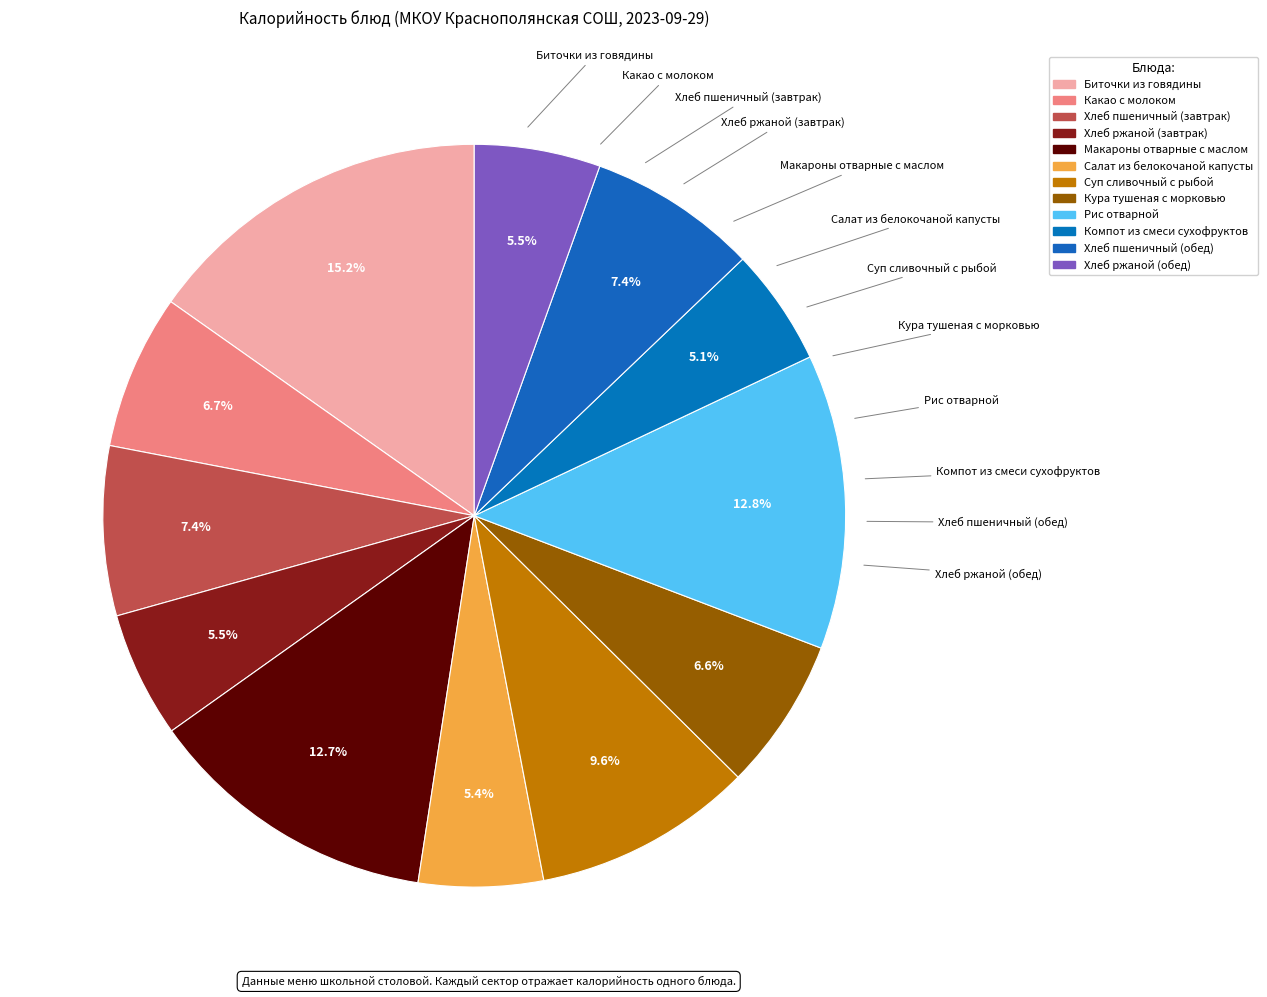

Count the number of slices in the pie.

12